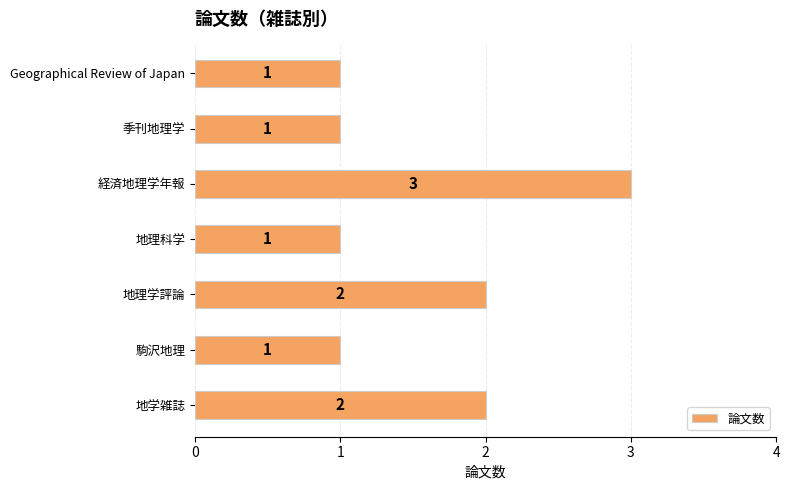

How many values are between 1 and 2?

6